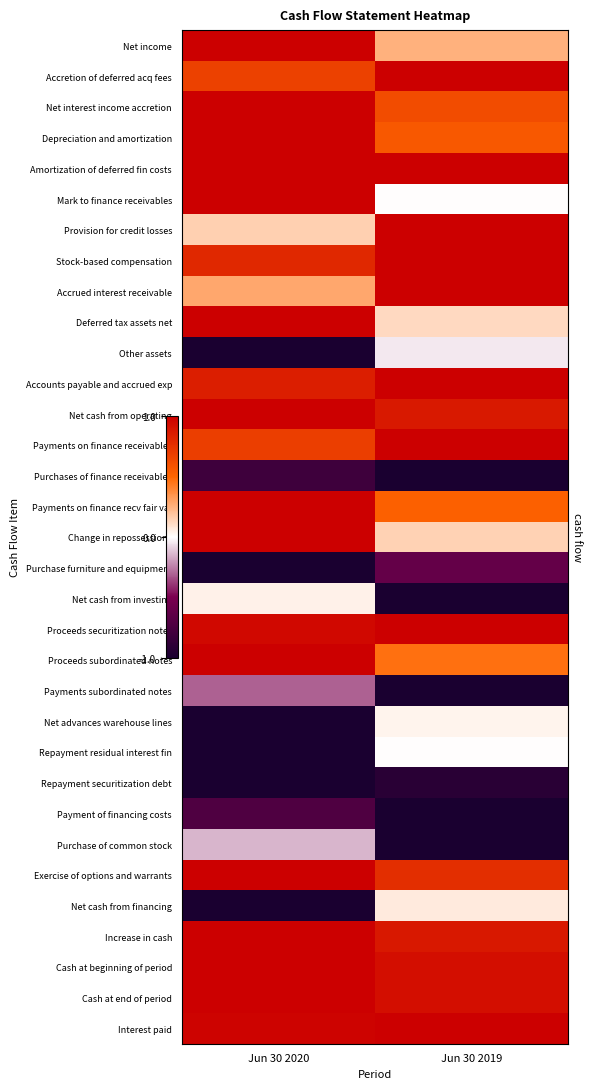

Reading right to left, list all the values displayed in this chart.

Net income: Jun 30 2019=0.3	Jun 30 2020=1.0
Accretion of deferred acq fees: Jun 30 2019=1.0	Jun 30 2020=0.7
Net interest income accretion: Jun 30 2019=0.6	Jun 30 2020=1.0
Depreciation and amortization: Jun 30 2019=0.6	Jun 30 2020=1.0
Amortization of deferred fin costs: Jun 30 2019=1.0	Jun 30 2020=1.0
Mark to finance receivables: Jun 30 2019=0.0	Jun 30 2020=1.0
Provision for credit losses: Jun 30 2019=1.0	Jun 30 2020=0.2
Stock-based compensation: Jun 30 2019=1.0	Jun 30 2020=0.8
Accrued interest receivable: Jun 30 2019=1.0	Jun 30 2020=0.3
Deferred tax assets net: Jun 30 2019=0.1	Jun 30 2020=1.0
Other assets: Jun 30 2019=-0.0	Jun 30 2020=-1.0
Accounts payable and accrued exp: Jun 30 2019=1.0	Jun 30 2020=0.8
Net cash from operating: Jun 30 2019=0.9	Jun 30 2020=1.0
Payments on finance receivables: Jun 30 2019=1.0	Jun 30 2020=0.7
Purchases of finance receivables: Jun 30 2019=-1.0	Jun 30 2020=-0.8
Payments on finance recv fair val: Jun 30 2019=0.5	Jun 30 2020=1.0
Change in repossessions: Jun 30 2019=0.1	Jun 30 2020=1.0
Purchase furniture and equipment: Jun 30 2019=-0.6	Jun 30 2020=-1.0
Net cash from investing: Jun 30 2019=-1.0	Jun 30 2020=0.0
Proceeds securitization notes: Jun 30 2019=1.0	Jun 30 2020=1.0
Proceeds subordinated notes: Jun 30 2019=0.5	Jun 30 2020=1.0
Payments subordinated notes: Jun 30 2019=-1.0	Jun 30 2020=-0.3
Net advances warehouse lines: Jun 30 2019=0.0	Jun 30 2020=-1.0
Repayment residual interest fin: Jun 30 2019=0.0	Jun 30 2020=-1.0
Repayment securitization debt: Jun 30 2019=-0.9	Jun 30 2020=-1.0
Payment of financing costs: Jun 30 2019=-1.0	Jun 30 2020=-0.7
Purchase of common stock: Jun 30 2019=-1.0	Jun 30 2020=-0.1
Exercise of options and warrants: Jun 30 2019=0.8	Jun 30 2020=1.0
Net cash from financing: Jun 30 2019=0.1	Jun 30 2020=-1.0
Increase in cash: Jun 30 2019=0.9	Jun 30 2020=1.0
Cash at beginning of period: Jun 30 2019=0.9	Jun 30 2020=1.0
Cash at end of period: Jun 30 2019=0.9	Jun 30 2020=1.0
Interest paid: Jun 30 2019=1.0	Jun 30 2020=1.0